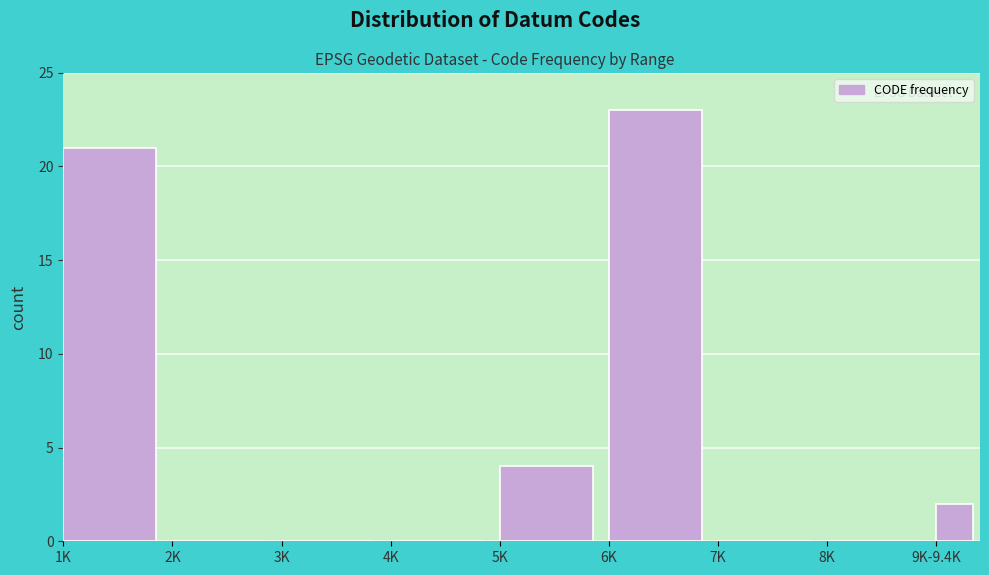

Reading left to right, transcribe all the data shown in this chart.

1K=21	2K=0	3K=0	4K=0	5K=4	6K=23	7K=0	8K=0	9K-9.4K=2